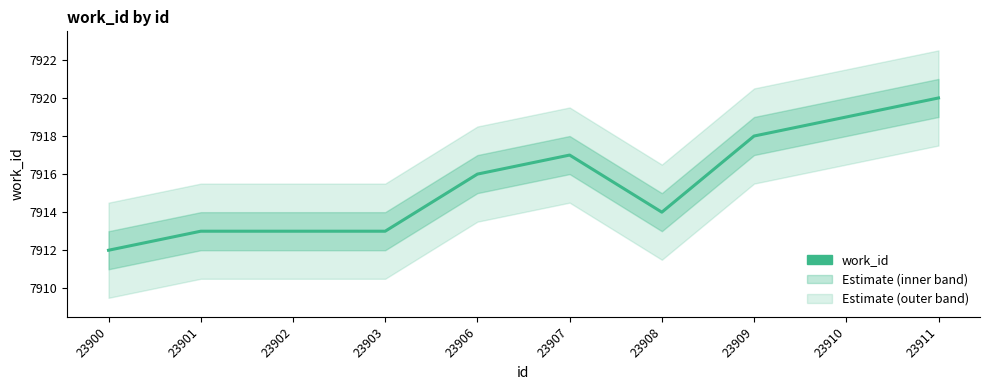

At which category does the data reach its first local valley?

23908